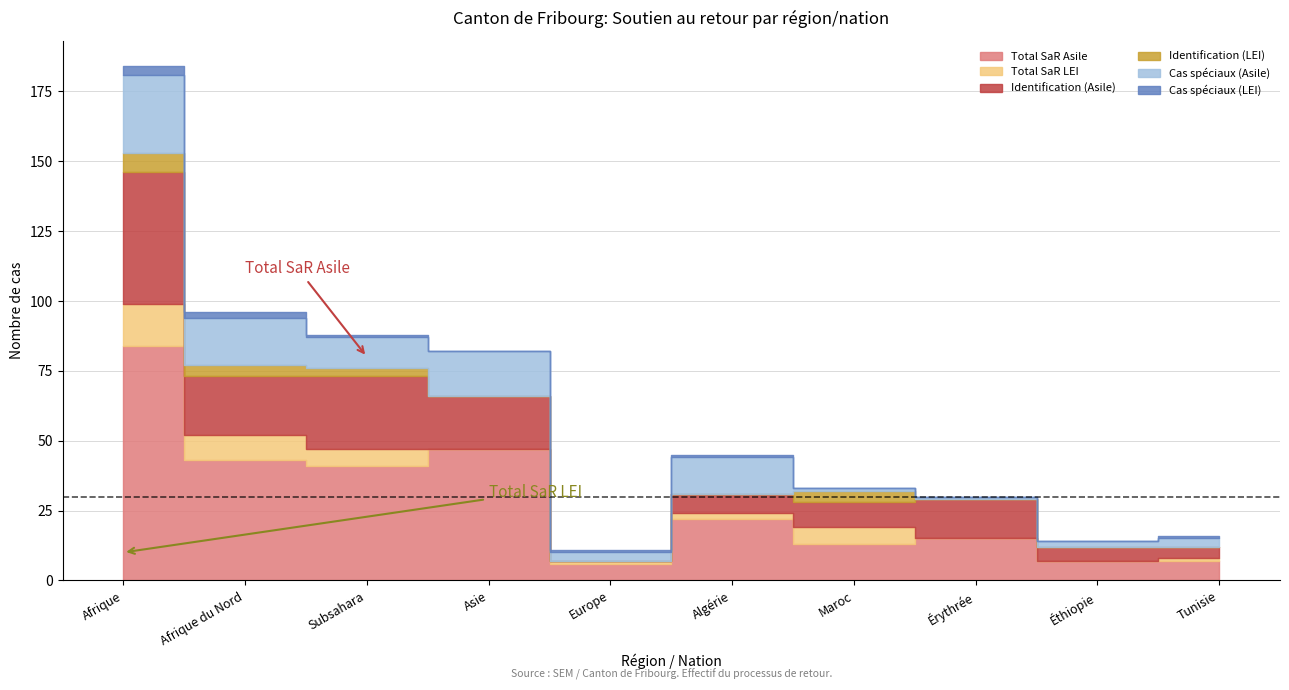

How many lines are shown in the chart?

6